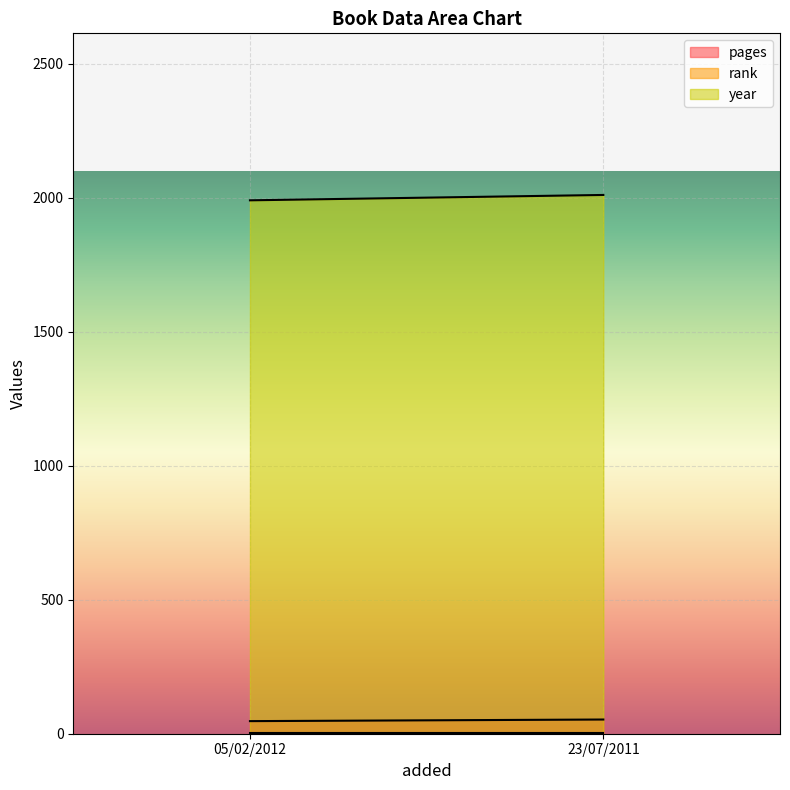

What is the sum of the pages values at 23/07/2011 and 05/02/2012?

100